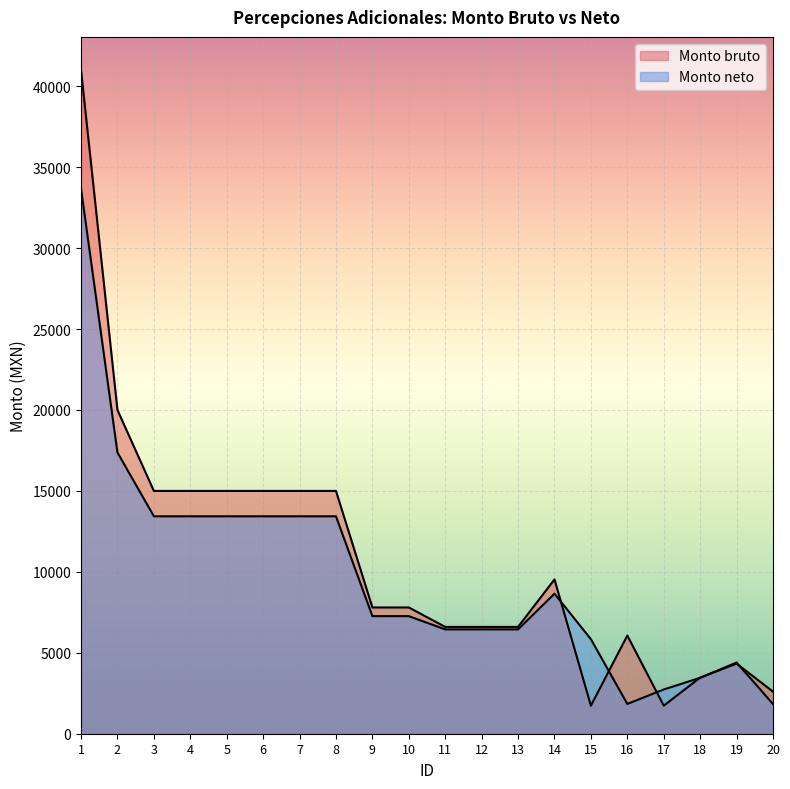

Rank the series at 3 from highest to lowest value.

Monto bruto, Monto neto